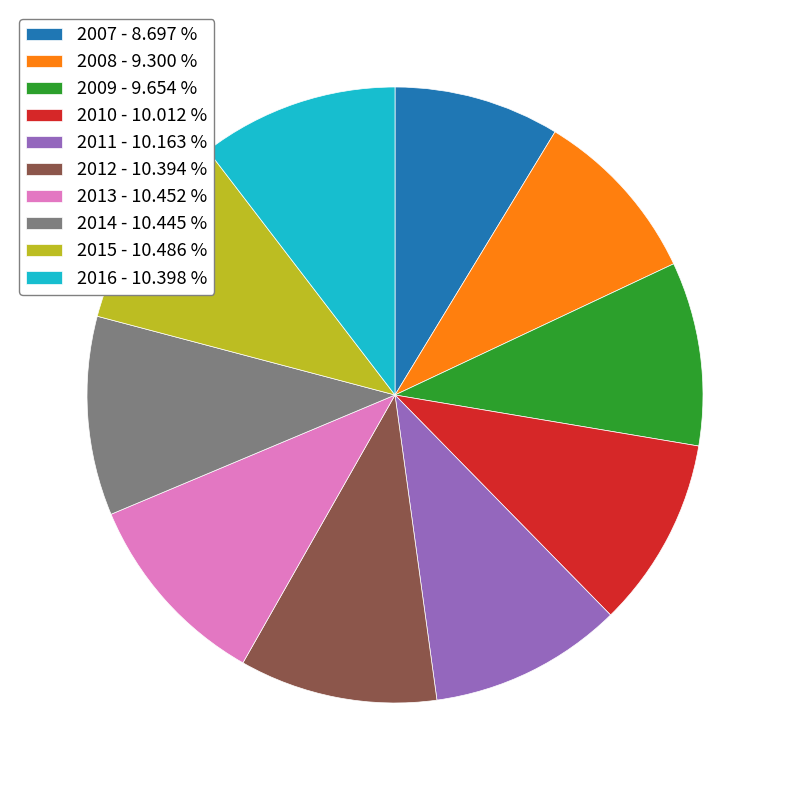

Does any single category account for the majority?

No